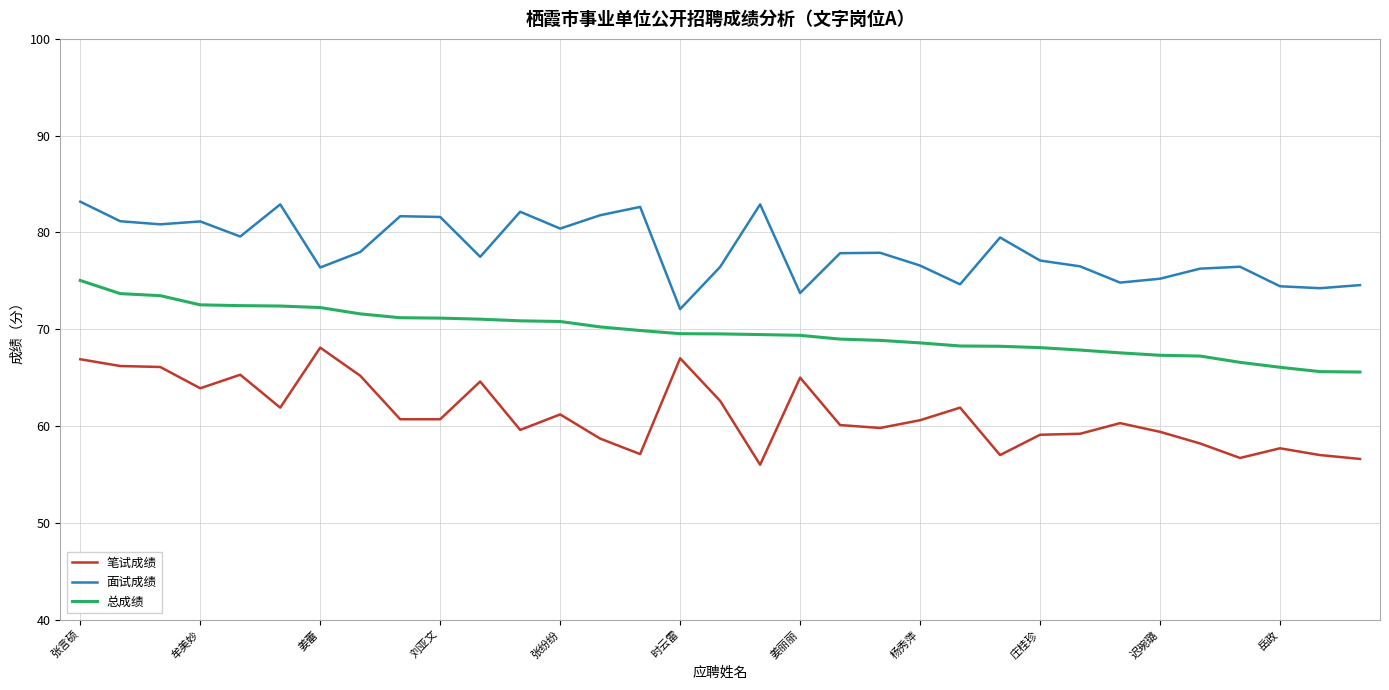

Which series has the largest total across all categories?

面试成绩